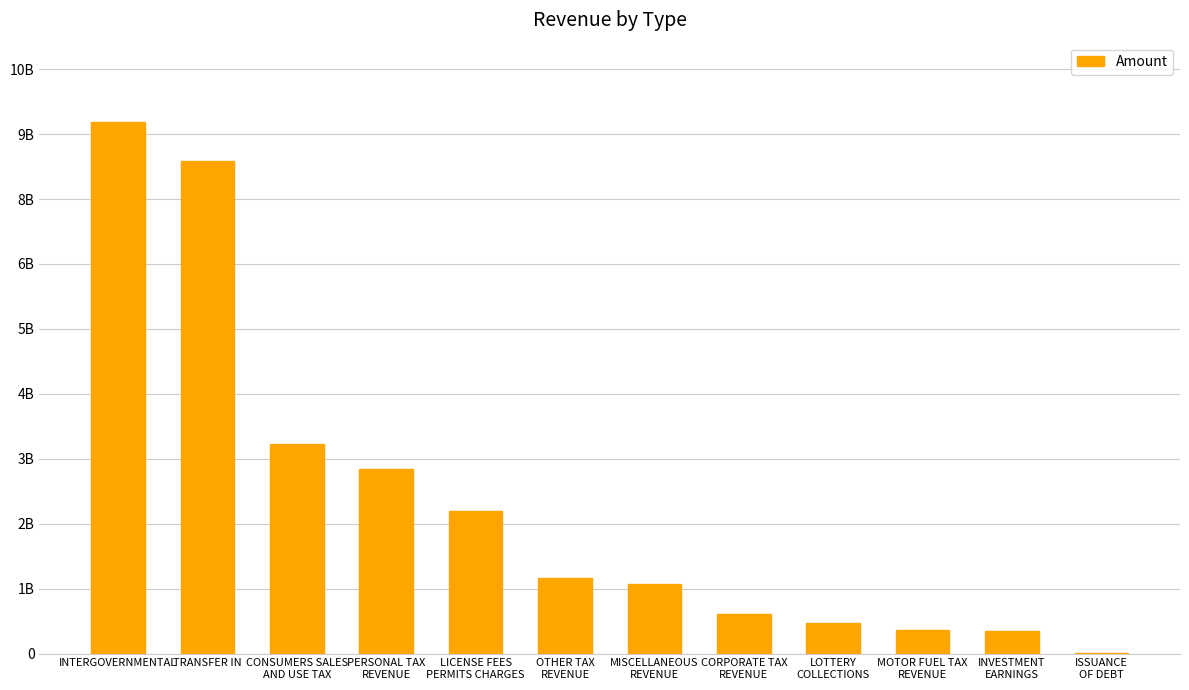

Which has a higher value, CONSUMERS SALES
AND USE TAX or ISSUANCE
OF DEBT?

CONSUMERS SALES
AND USE TAX